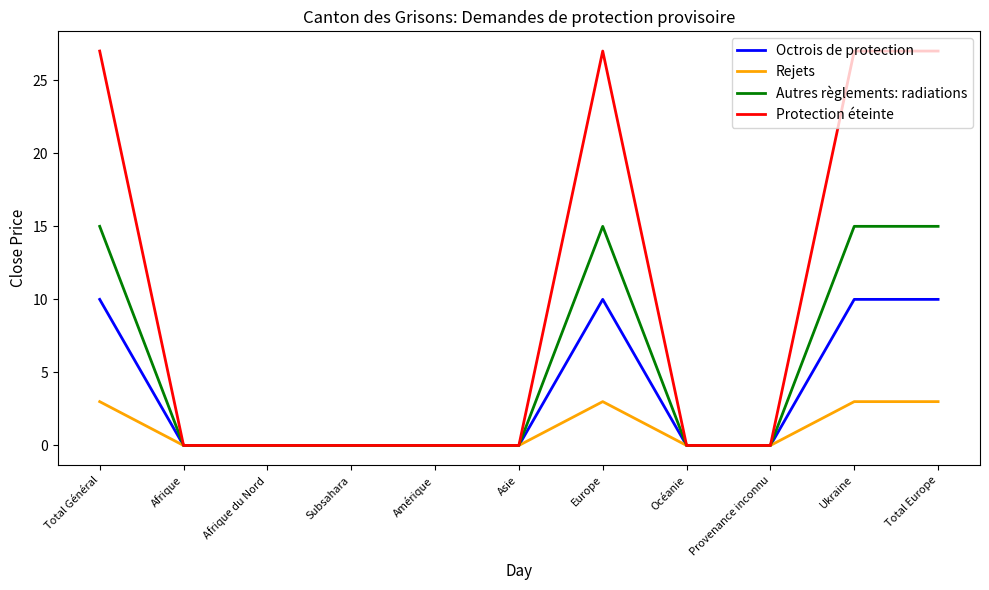

The Octrois de protection series shows 0 at Provenance inconnu. True or false?

True